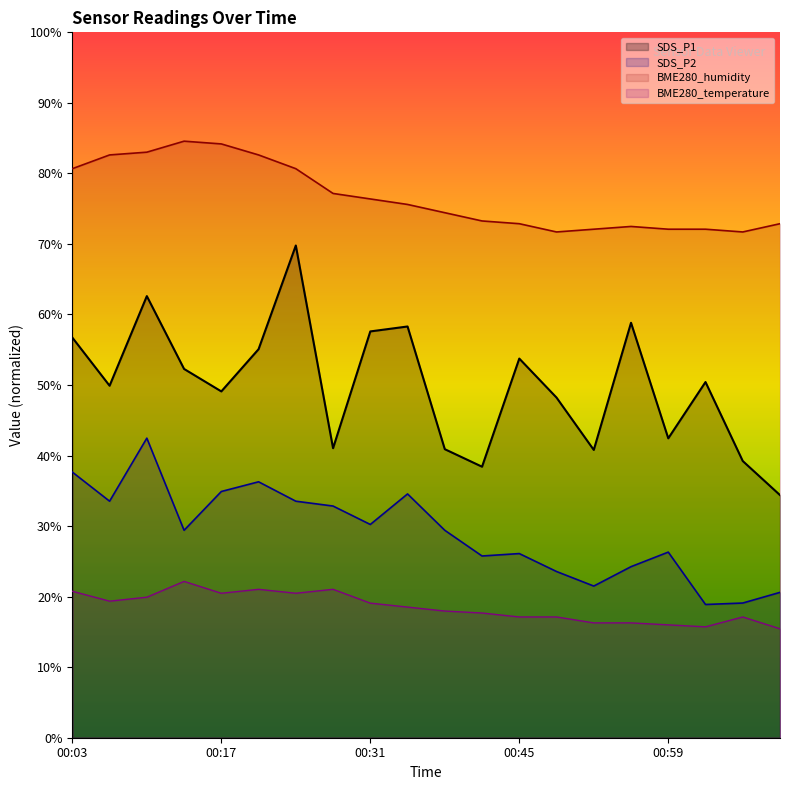

True or false: BME280_temperature has more than 0 interior local peaks.

True